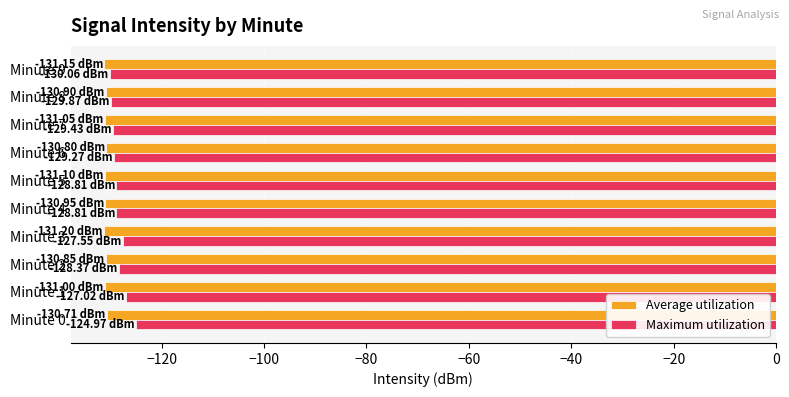

What is the difference between the highest and lowest values at Minute 1?

4.0